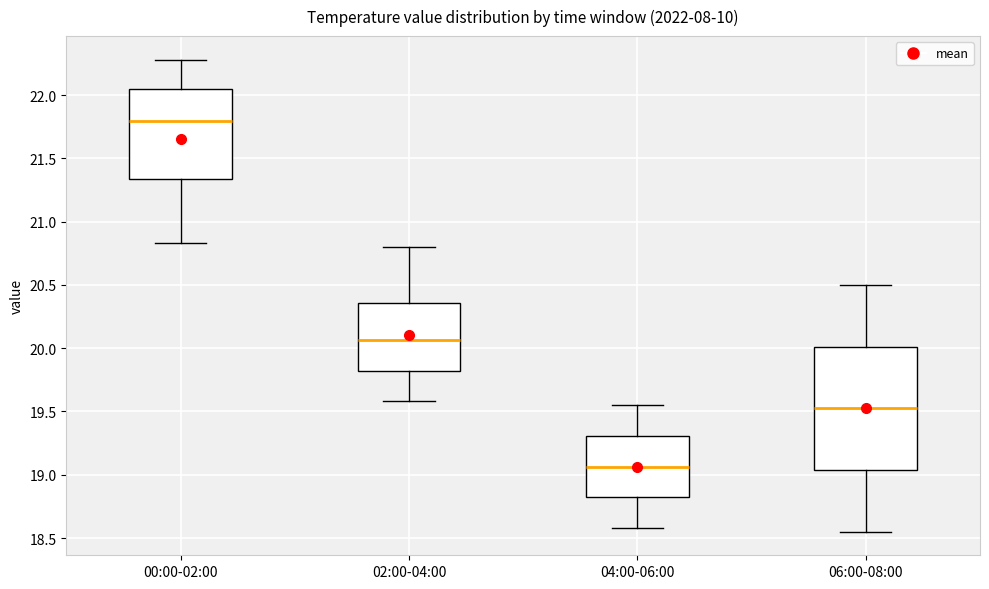

Reading left to right, transcribe this box plot: for each box, give where its median line is, the range the box spans, and where its two whiskers end, as read against the y-axis. The values are not printed on the chart, so give them approximately, as read against the axis.

00:00-02:00: median 21.80, box 21.35 to 22.05, whiskers 20.85 to 22.30
02:00-04:00: median 20.05, box 19.80 to 20.35, whiskers 19.60 to 20.80
04:00-06:00: median 19.05, box 18.80 to 19.30, whiskers 18.60 to 19.55
06:00-08:00: median 19.55, box 19.05 to 20.00, whiskers 18.55 to 20.50